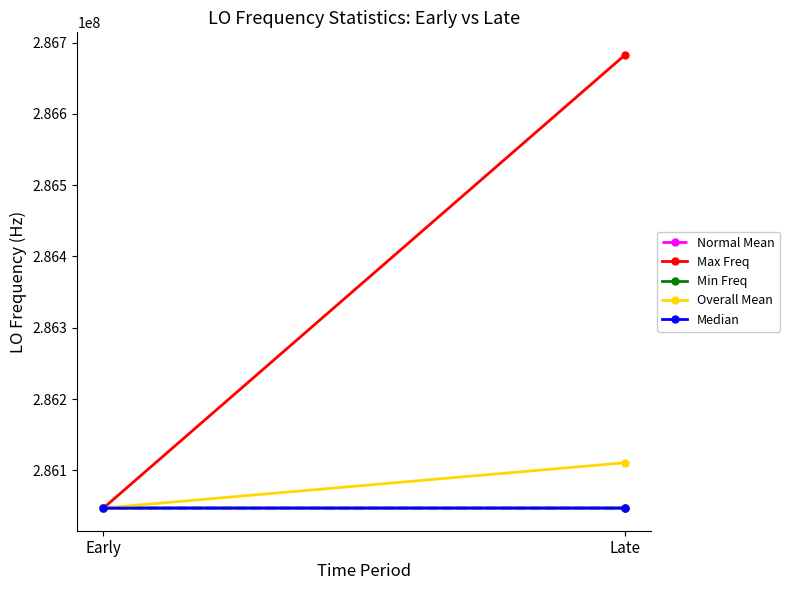

Count the Median values in the range 286047000 to 286047001.

2